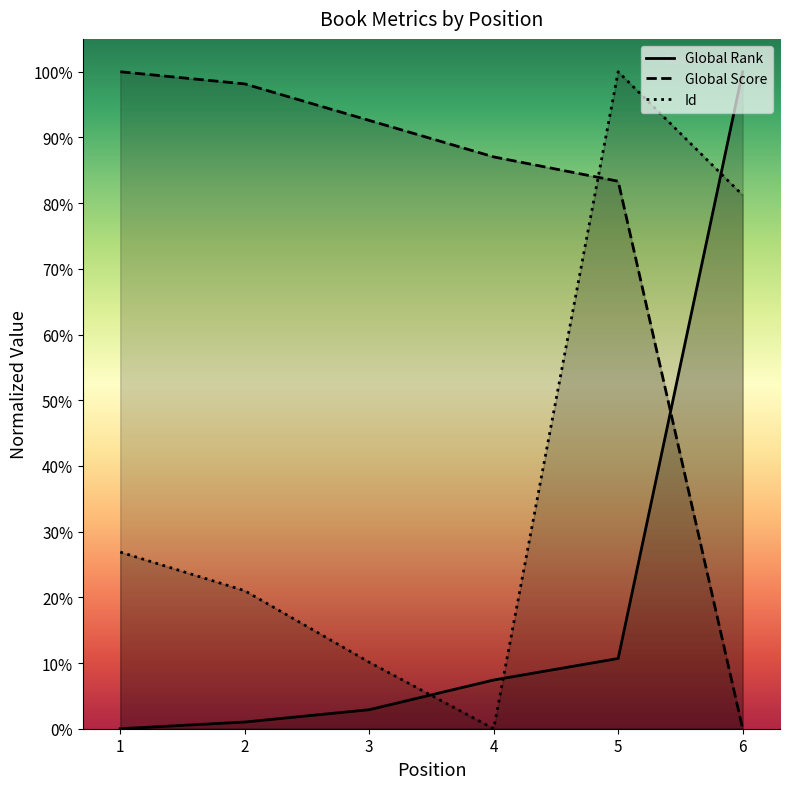

True or false: Global Score has a value of 0.2 at 3.

False